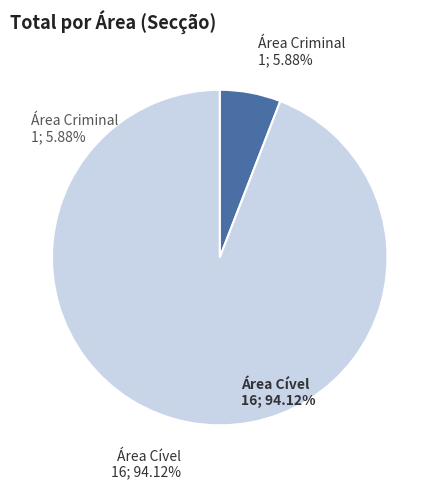

To the nearest percent, what is the combined percentage of Área Criminal and Área Cível?

100%